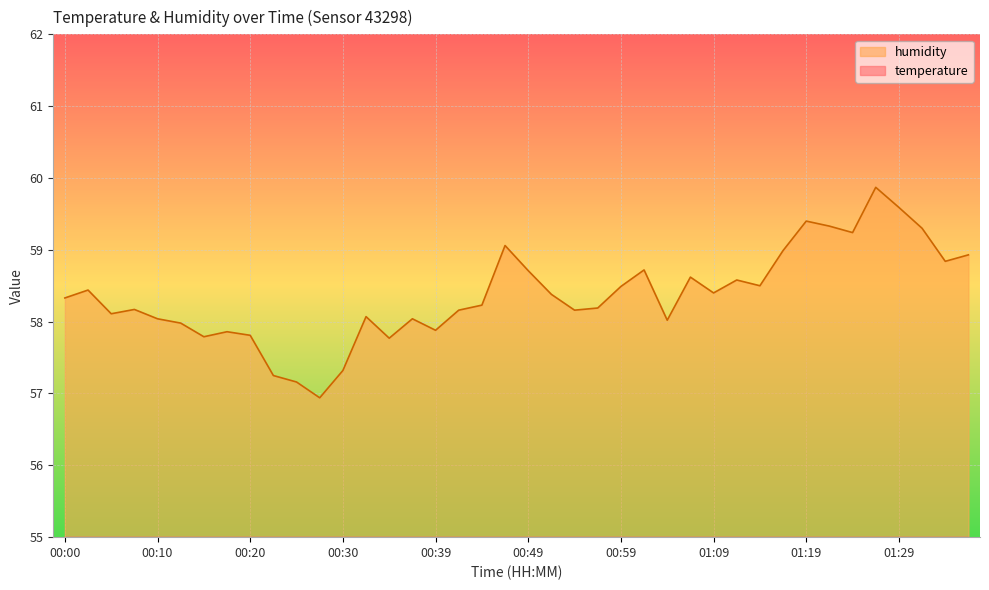

How many categories are shown in the chart?

40